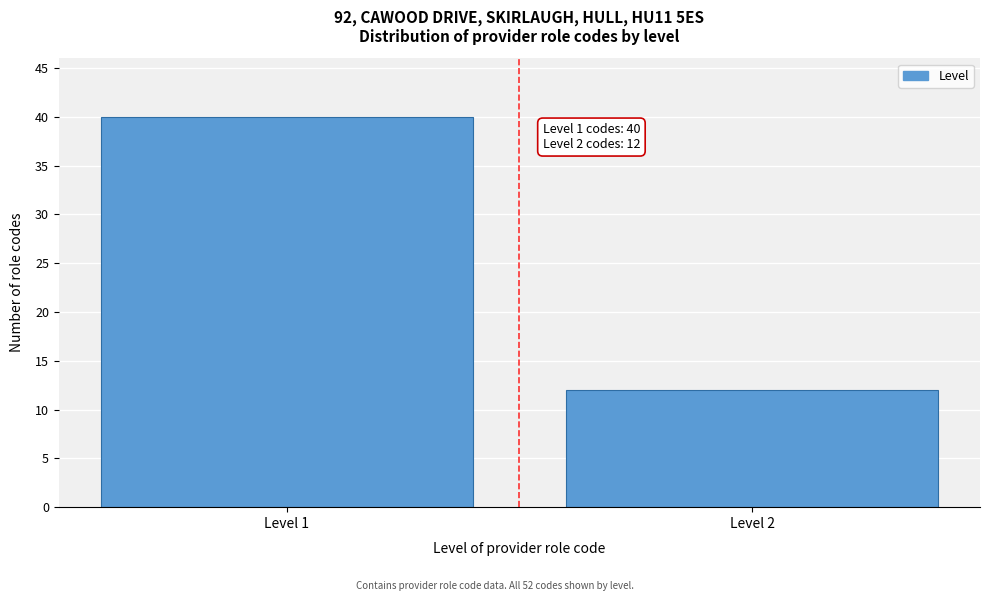

Reading left to right, list all the values displayed in this chart.

40	12